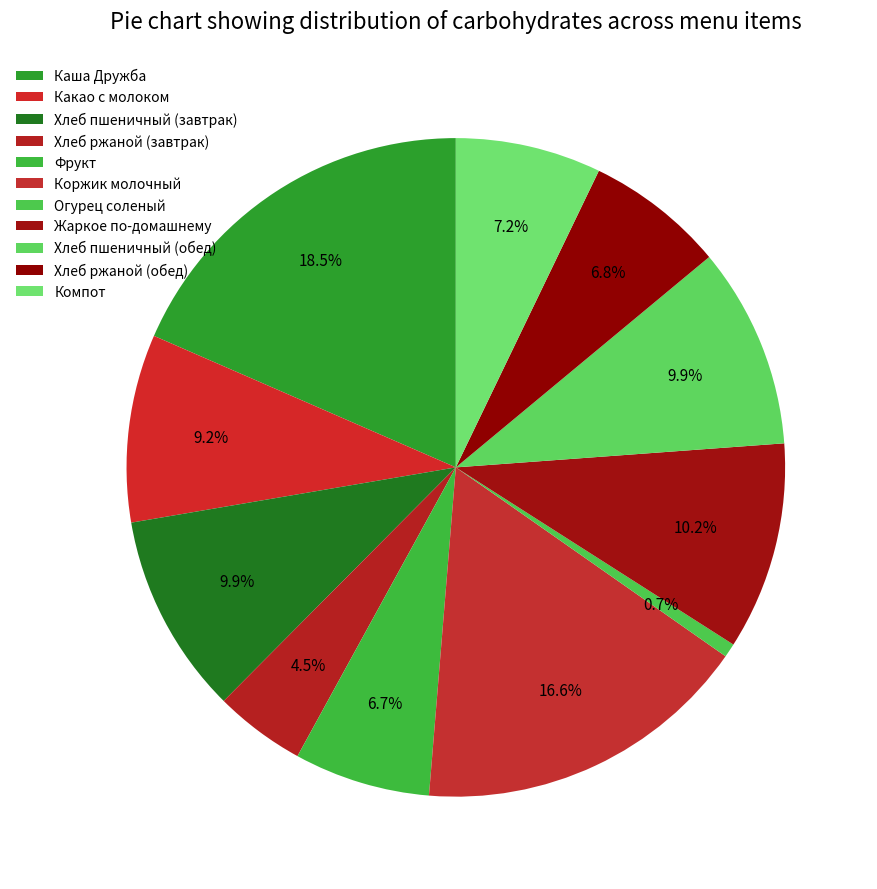

Count the number of slices in the pie.

11